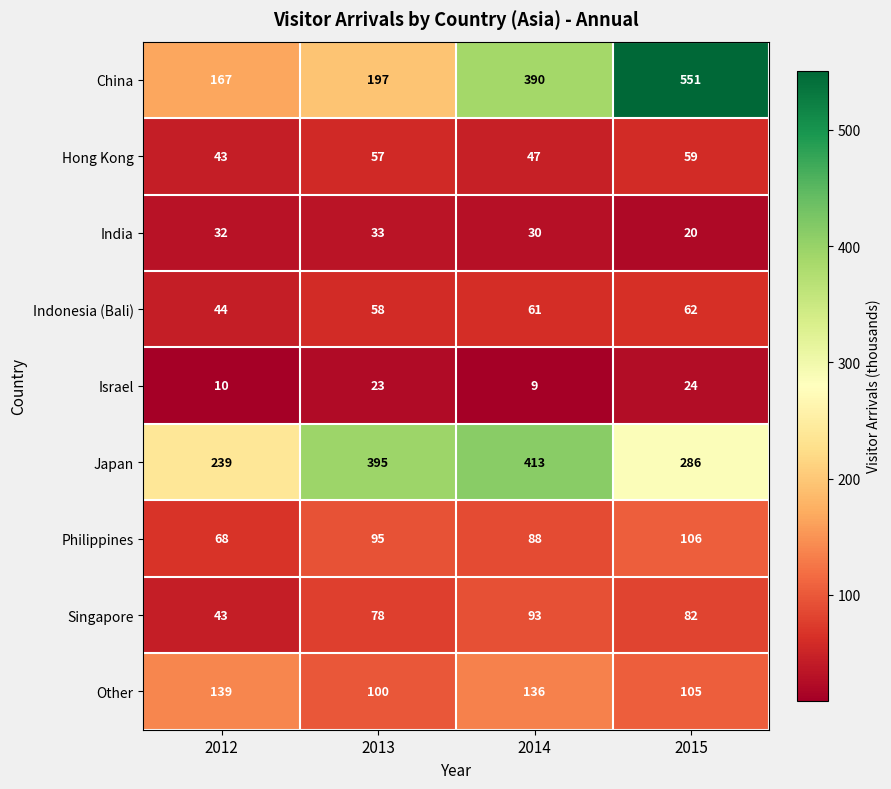

The Hong Kong series shows 29 at 2012. True or false?

False